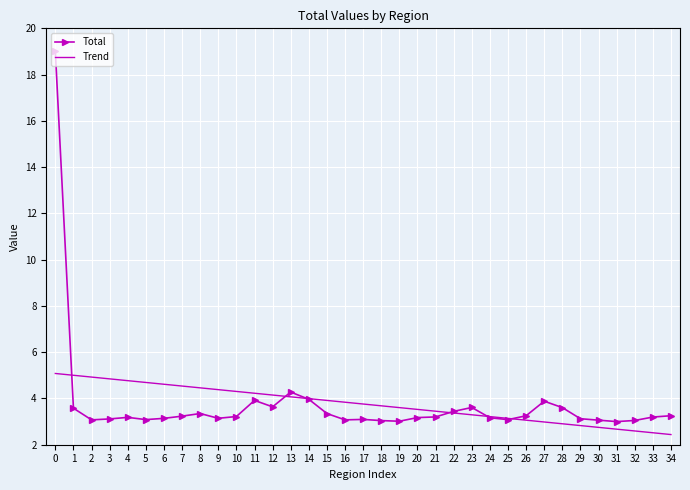

List the series in order of their peak value, lowest first.

Trend, Total